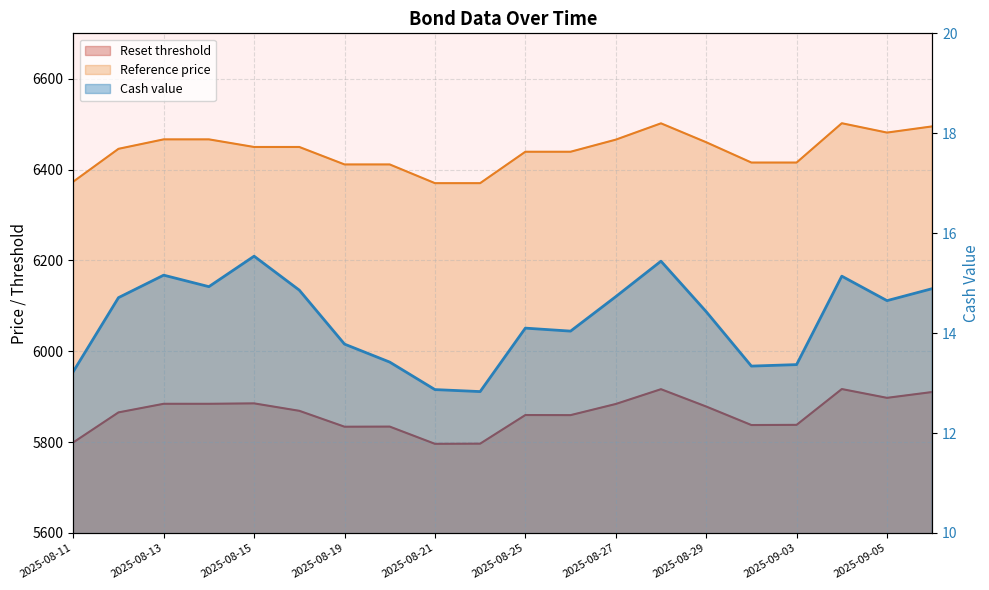

What is the lowest value of the Cash value series?

12.8